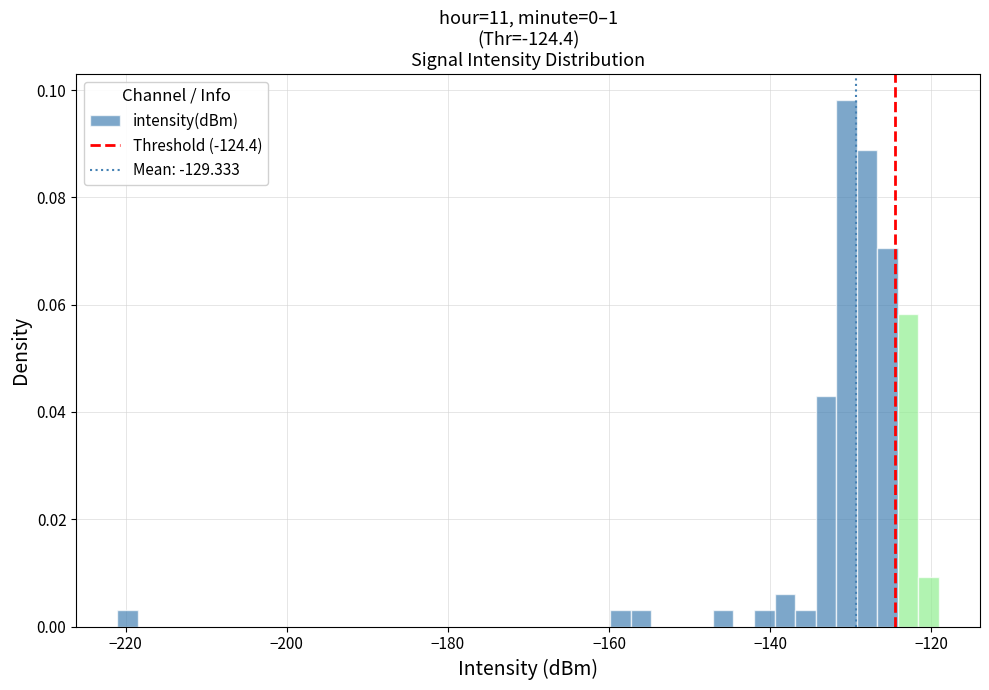

Around what value on the x-axis is the tallest bar? Give the approximate position of its centre, as read against the axis.

-130